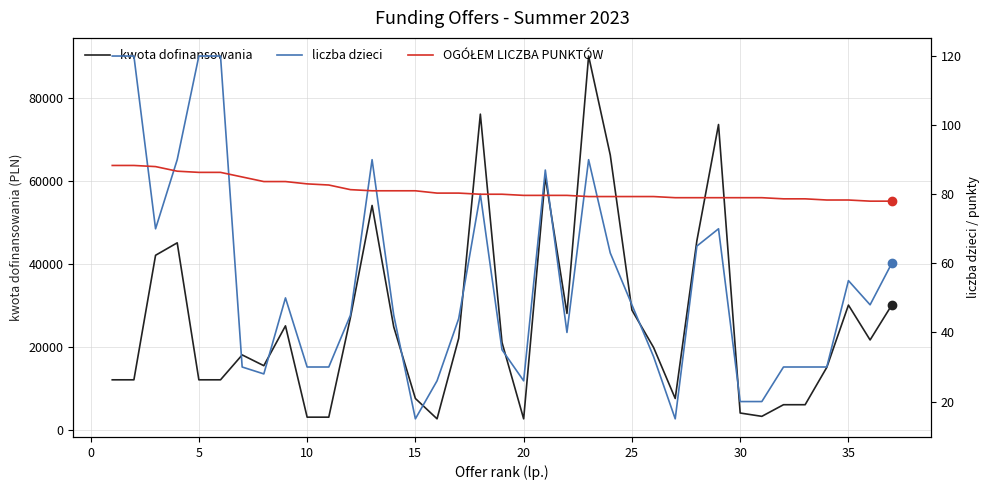

Does the chart display data point markers on the line(s)?

No